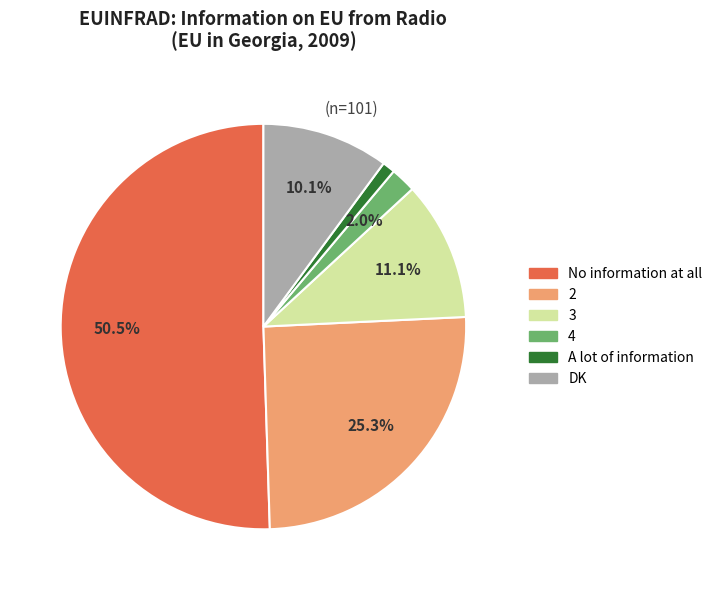

To the nearest percent, what is the combined percentage of 2 and DK?

35%